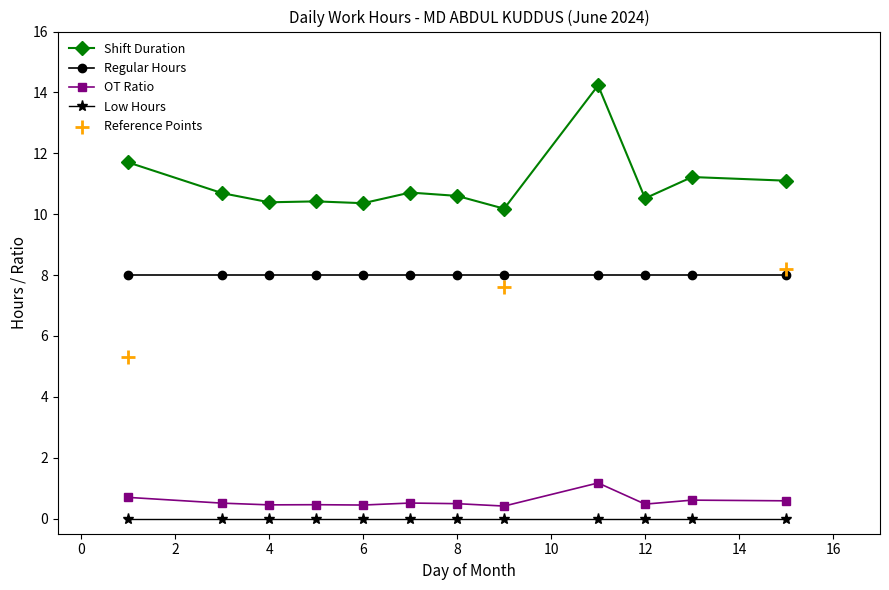

True or false: OT Ratio and Low Hours intersect in this chart.

False